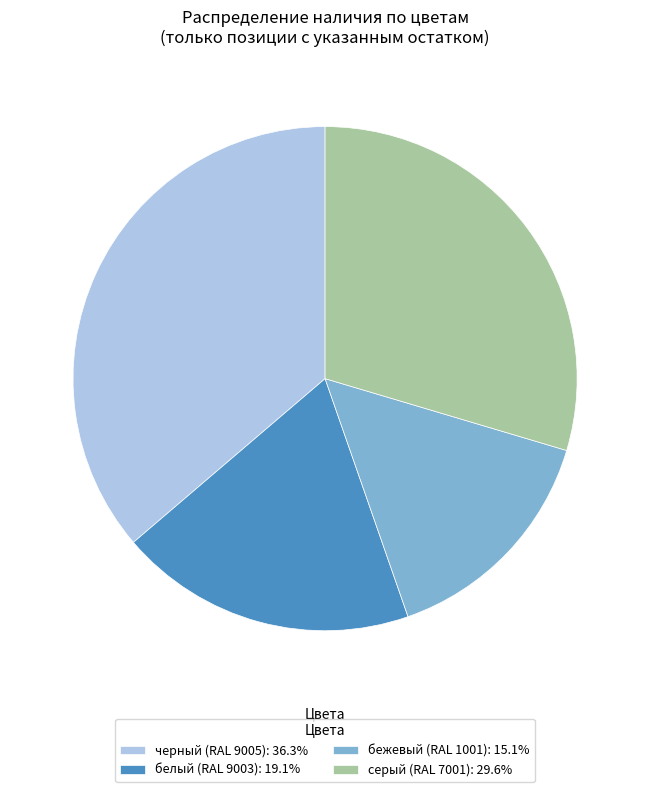

Do серый (RAL 7001): 29.6% and белый (RAL 9003): 19.1% together represent more than half of the pie?

No